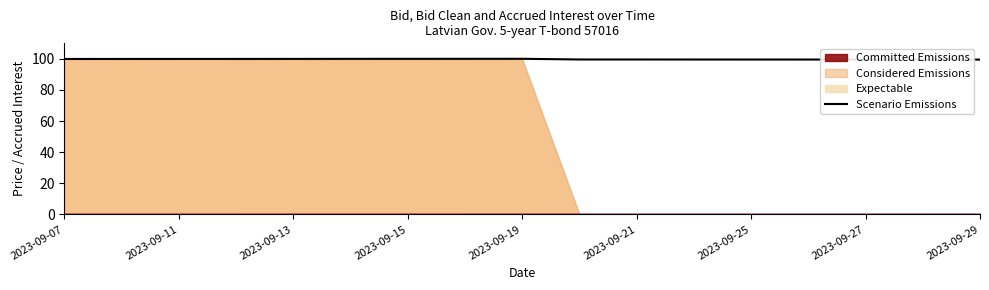

True or false: there are more than 2 points higher than both neighbors.

False